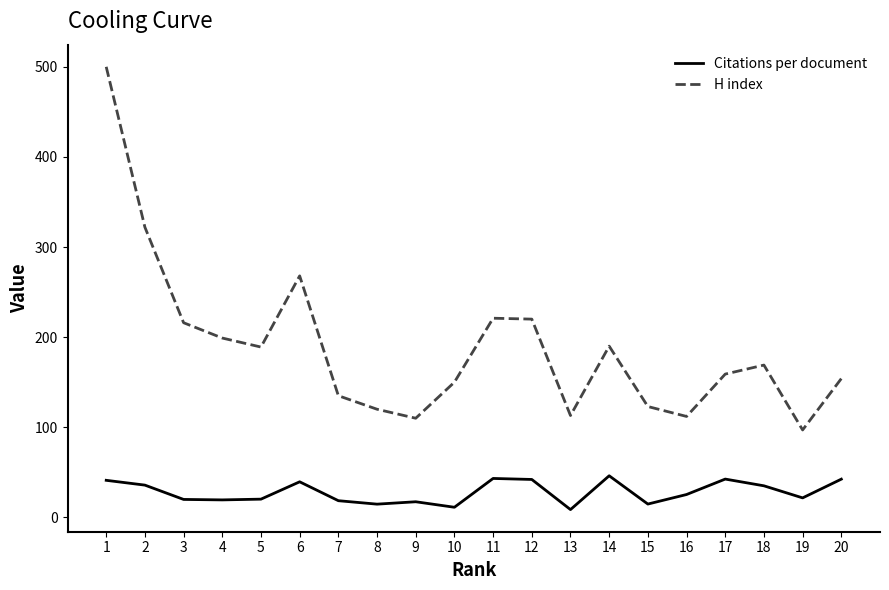

Which series has the widest spread of values?

H index